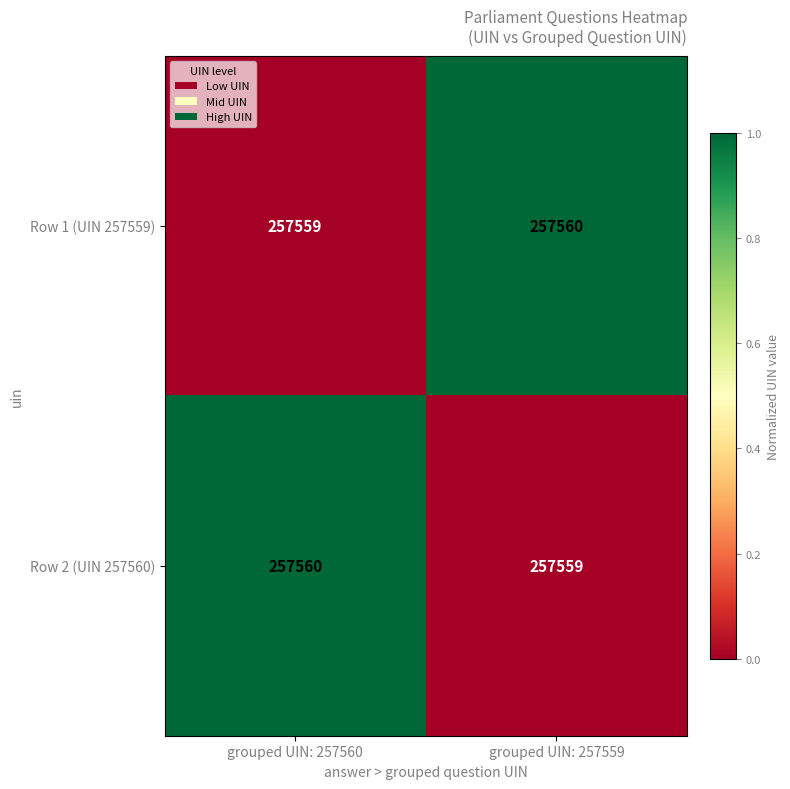

At which label does Row 2 (UIN 257560) reach its minimum?

grouped UIN: 257559